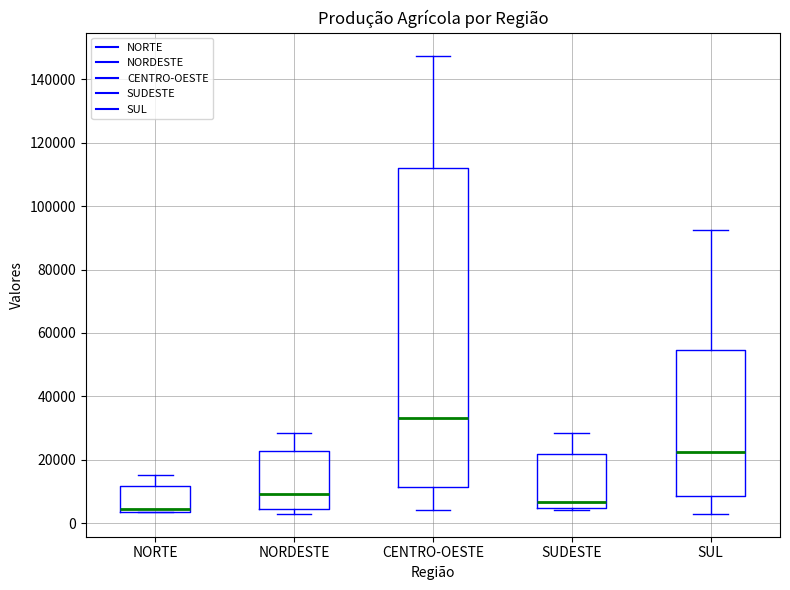

Which box has the highest median line?

CENTRO-OESTE